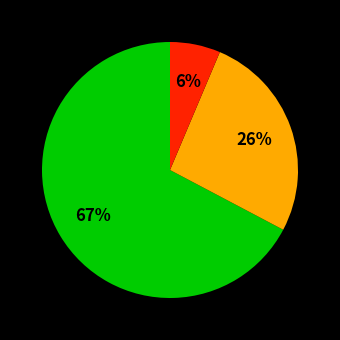

Is there any slice that represents more than half of the pie?

Yes